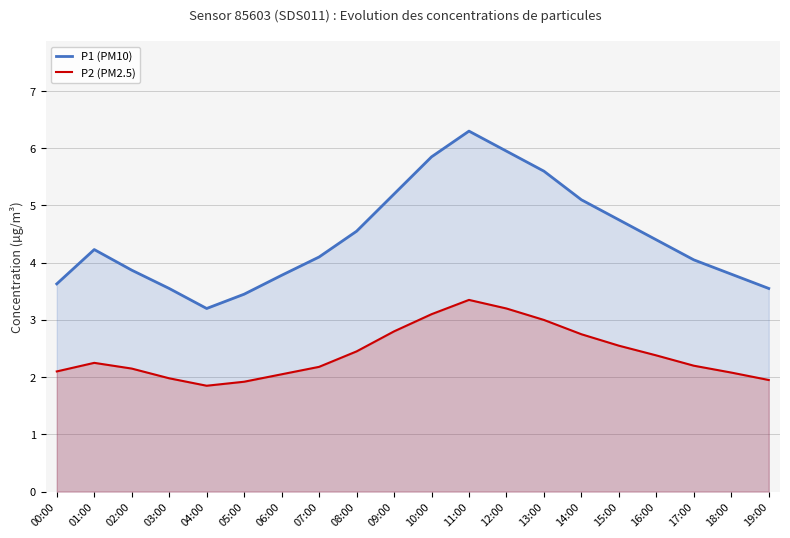

Reading left to right, what are all the values shown in this chart?

P1 (PM10): 3.6	4.2	3.9	3.5	3.2	3.5	3.8	4.1	4.5	5.2	5.8	6.3	6.0	5.6	5.1	4.8	4.4	4.0	3.8	3.5
P2 (PM2.5): 2.1	2.2	2.1	2.0	1.9	1.9	2.0	2.2	2.5	2.8	3.1	3.4	3.2	3.0	2.8	2.5	2.4	2.2	2.1	1.9